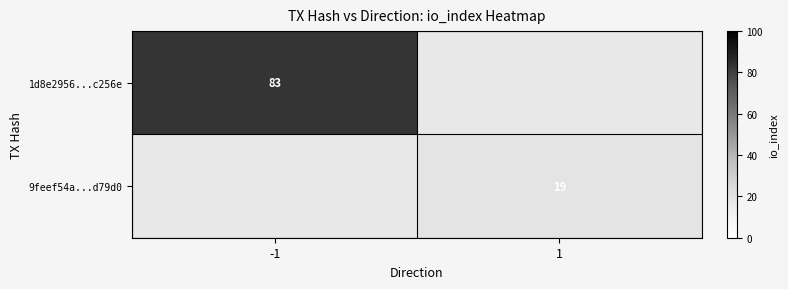

The 9feef54a...d79d0 series shows 9 at 1. True or false?

False